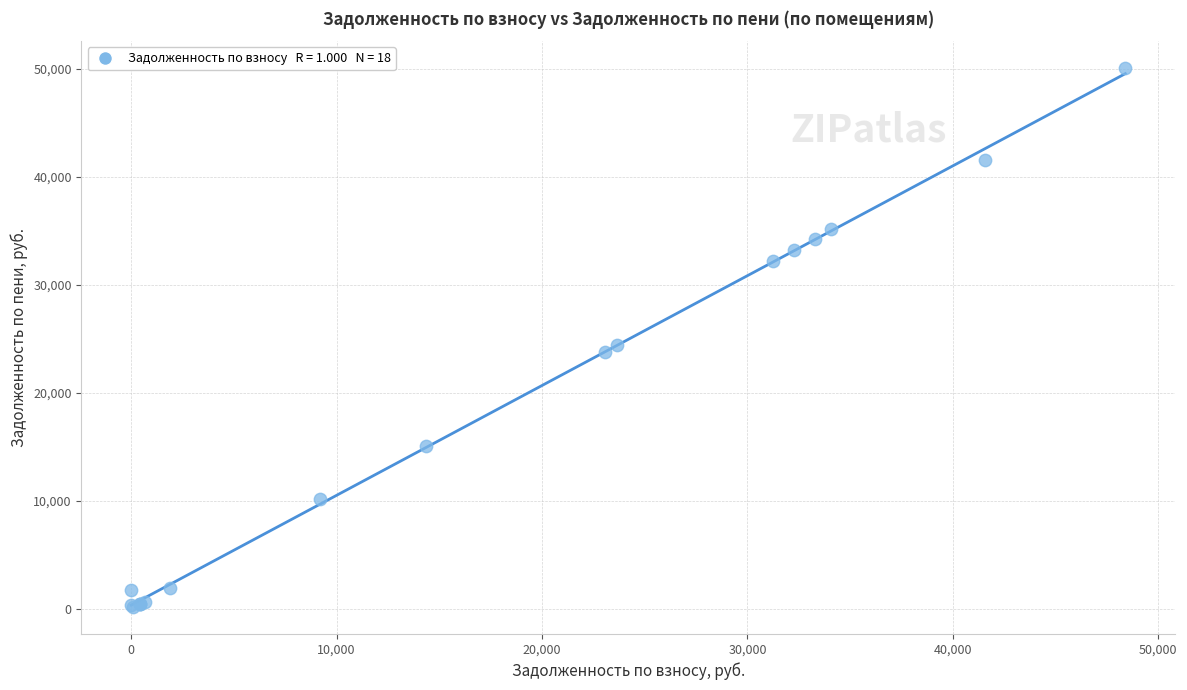

What Y value in the scatter plot is closest to 25108?

24382.7